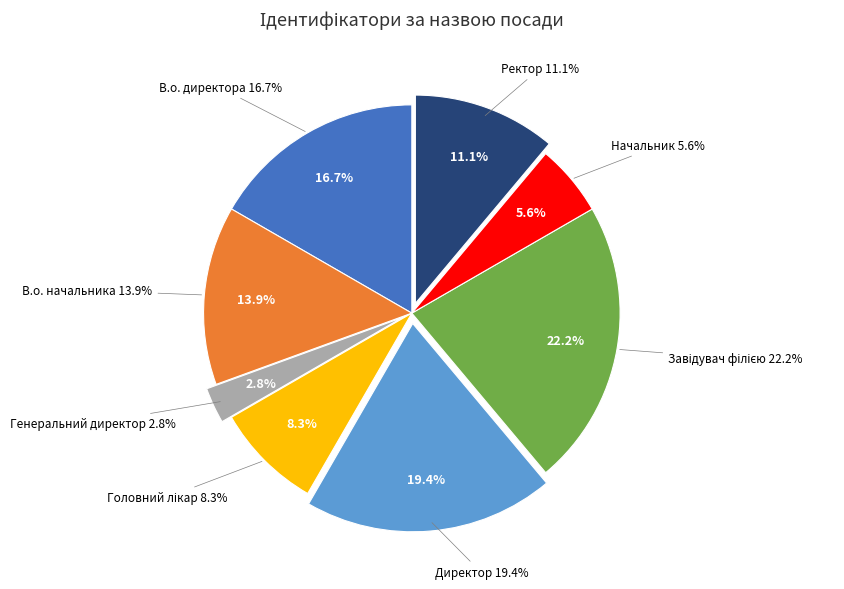

True or false: В.о. директора accounts for 17% of the total.

True